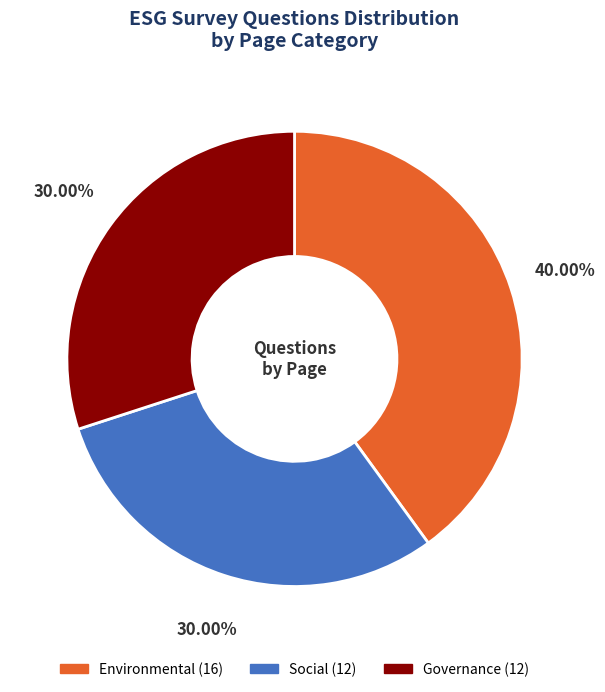

Is there a majority slice in this chart?

No